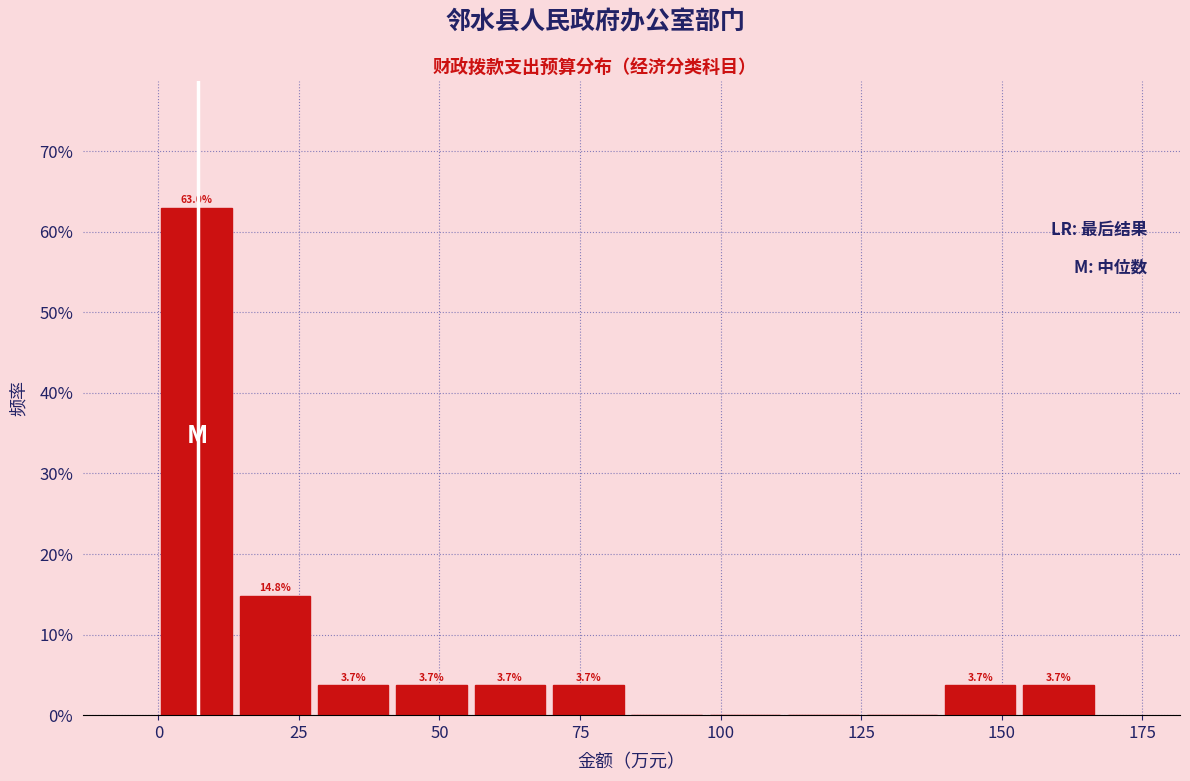

Around what value on the x-axis is the tallest bar? Give the approximate position of its centre, as read against the axis.

5